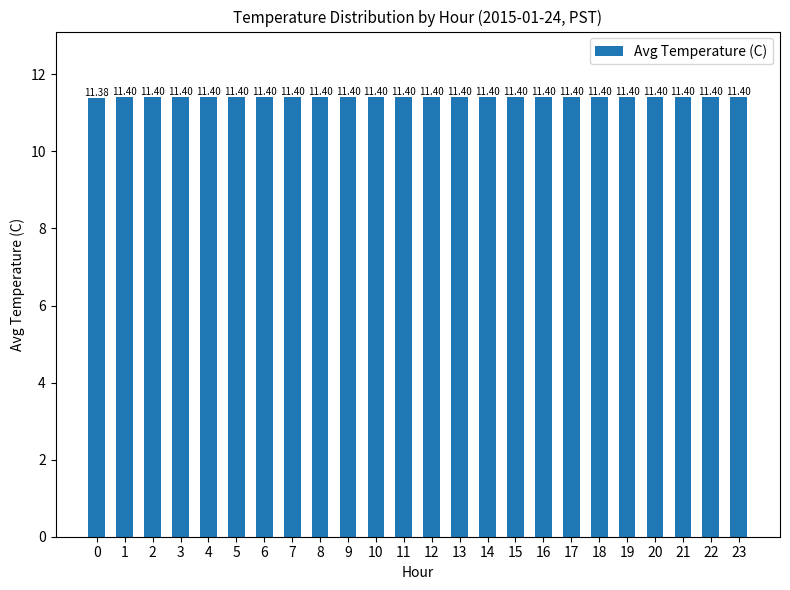

Approximately how many times larger is the value at 19 compared to 18?

1.0